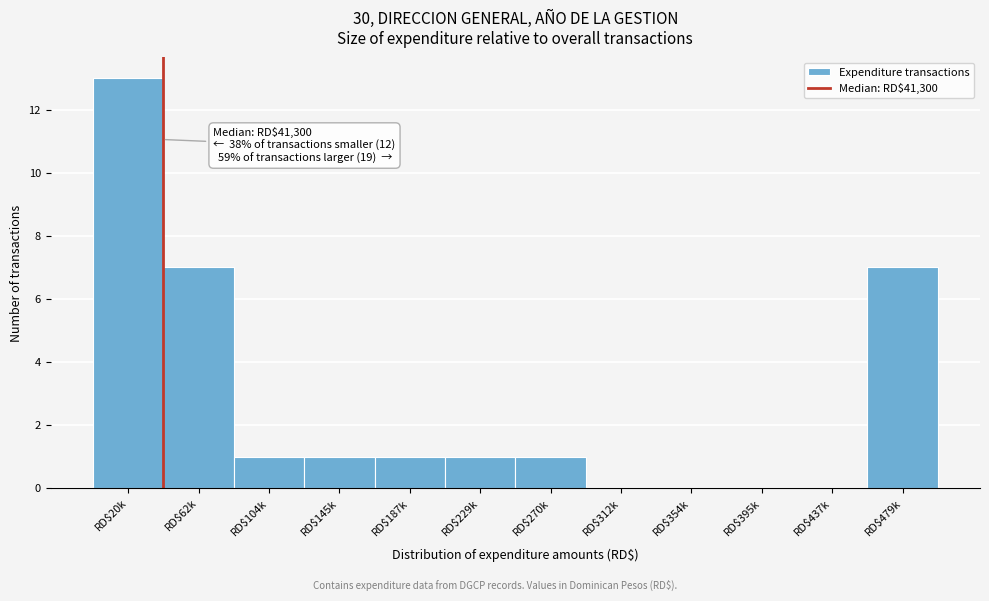

The chart shows a value of 6 at RD$354k. True or false?

False